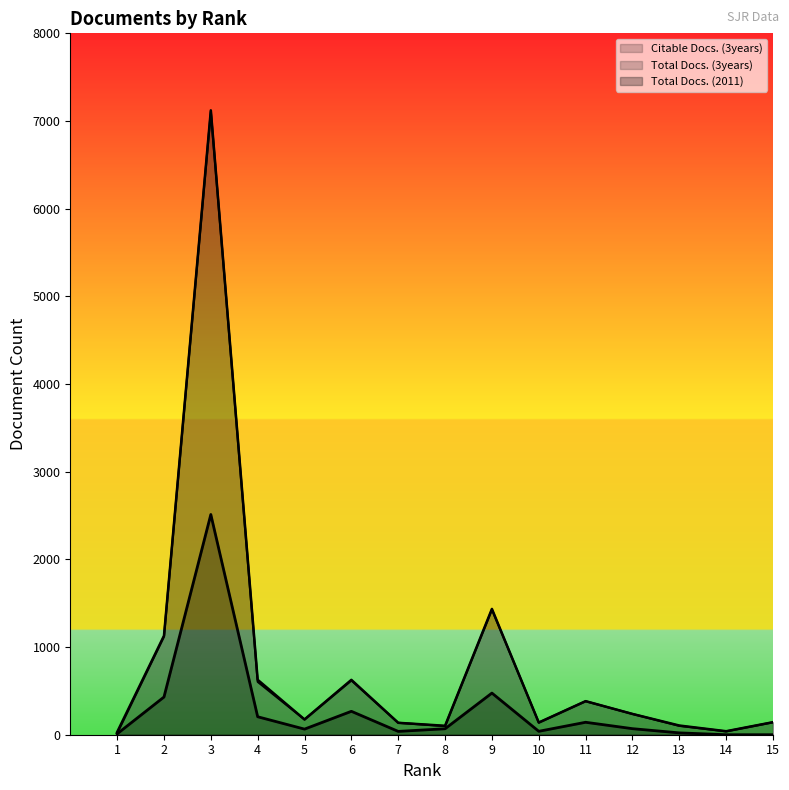

Reading left to right, what are all the values shown in this chart?

Total Docs. (2011): 1=10	2=430	3=2512	4=205	5=64	6=267	7=38	8=68	9=475	10=39	11=142	12=69	13=21	14=0	15=0
Total Docs. (3years): 1=30	2=1129	3=7122	4=627	5=174	6=626	7=136	8=102	9=1435	10=139	11=383	12=237	13=105	14=40	15=143
Citable Docs. (3years): 1=17	2=1120	3=7108	4=603	5=174	6=619	7=136	8=98	9=1427	10=138	11=382	12=237	13=101	14=38	15=142